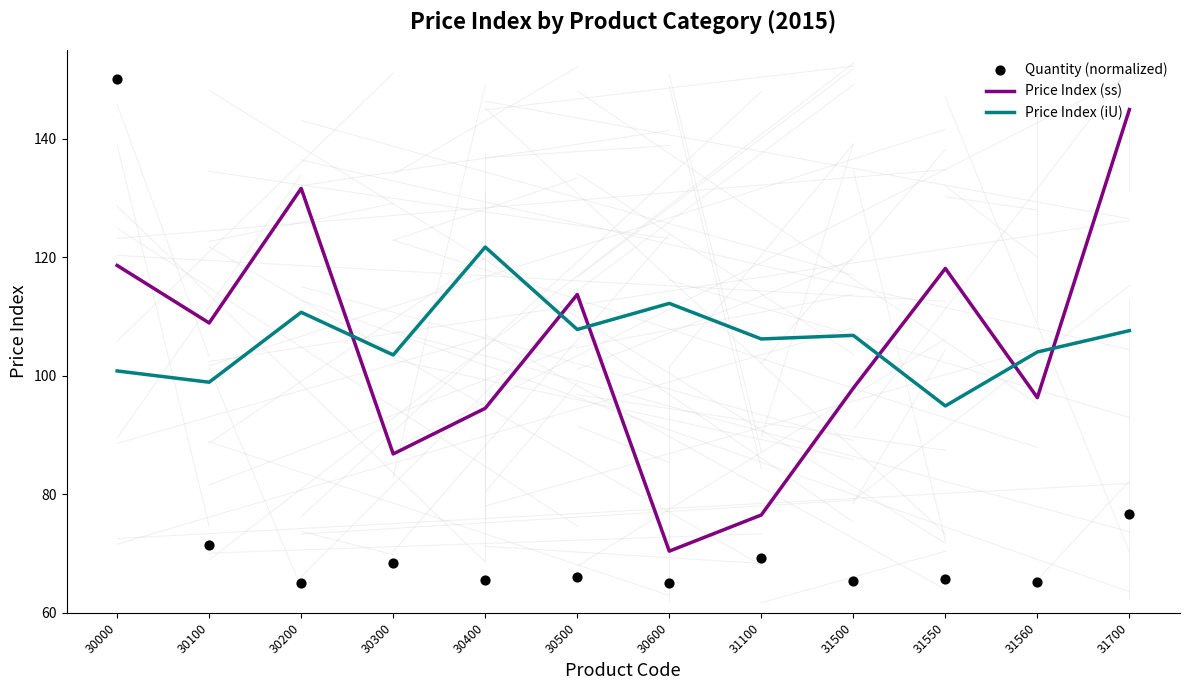

At which category is the sum across all series the highest?

30000